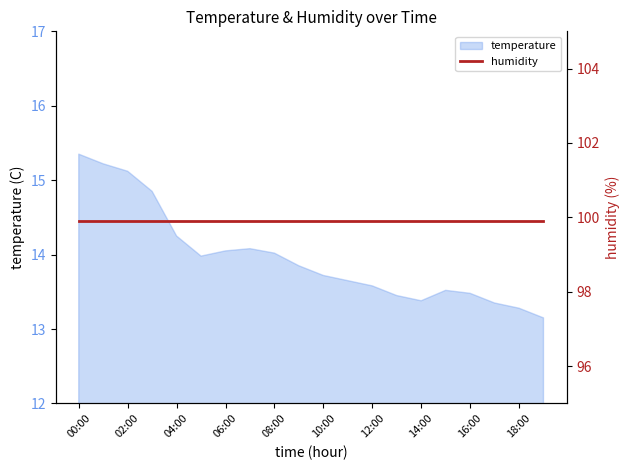

How many interior local peaks (higher than both neighbors) does the data have?

2